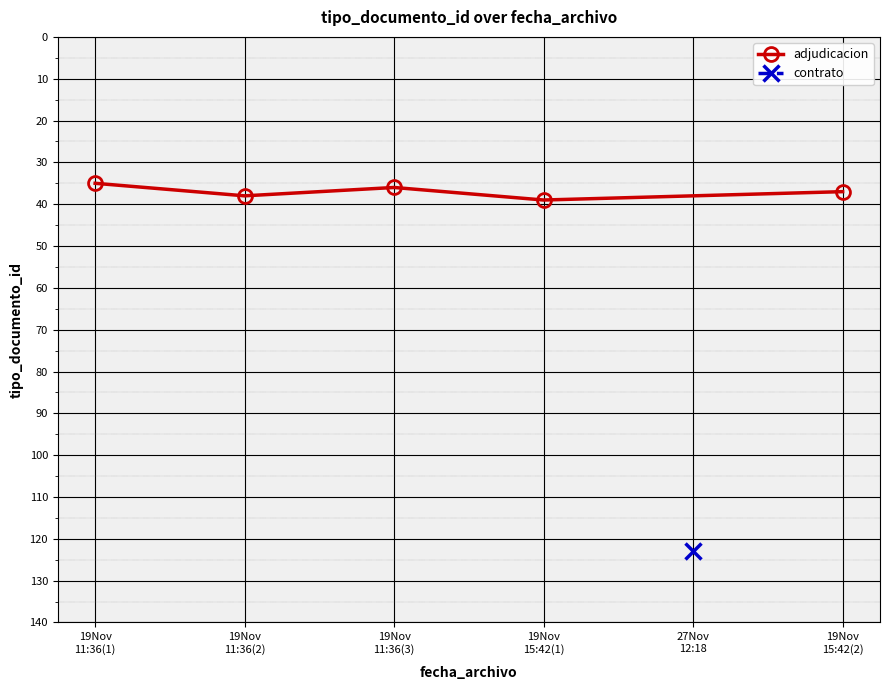

What is the change in value from 19Nov
11:36(1) to 19Nov
11:36(2)?

+3